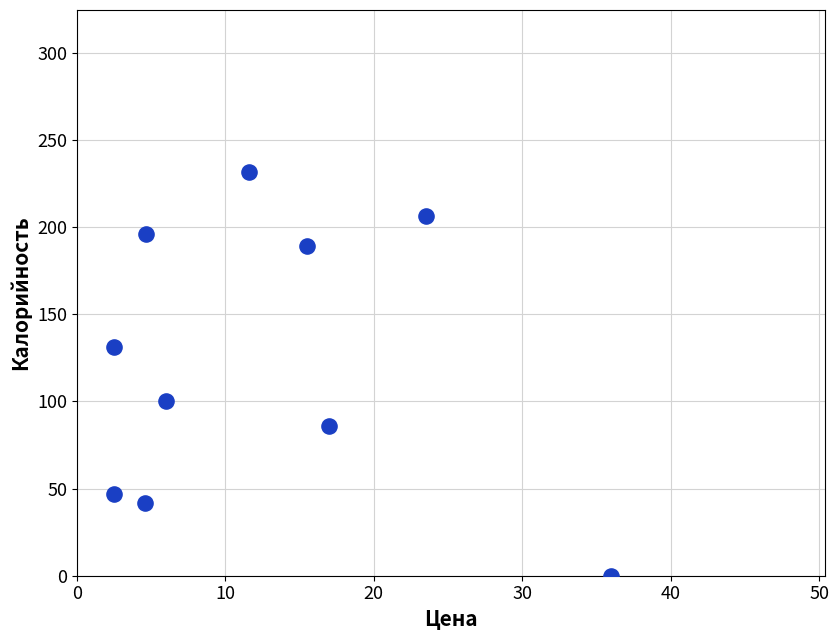

What is the range of X values (max minus min)?

33.5